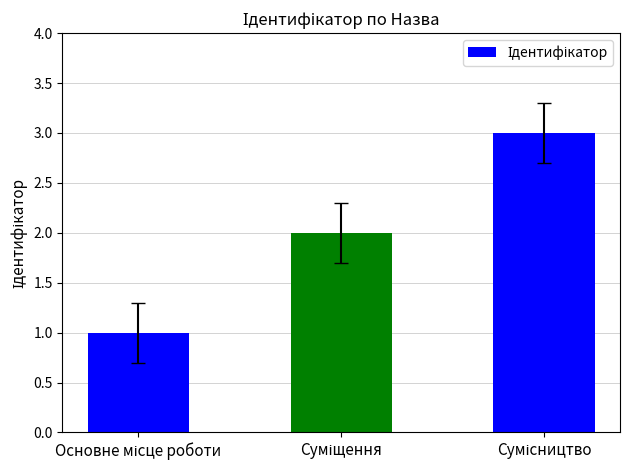

What is the greatest value displayed?

3